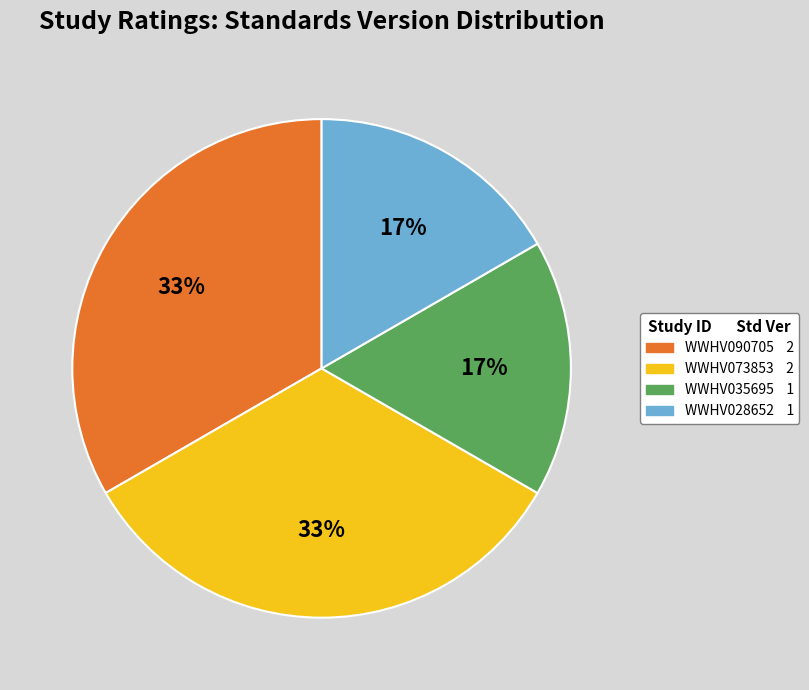

Do WWHV073853 and WWHV090705 together represent more than half of the pie?

Yes